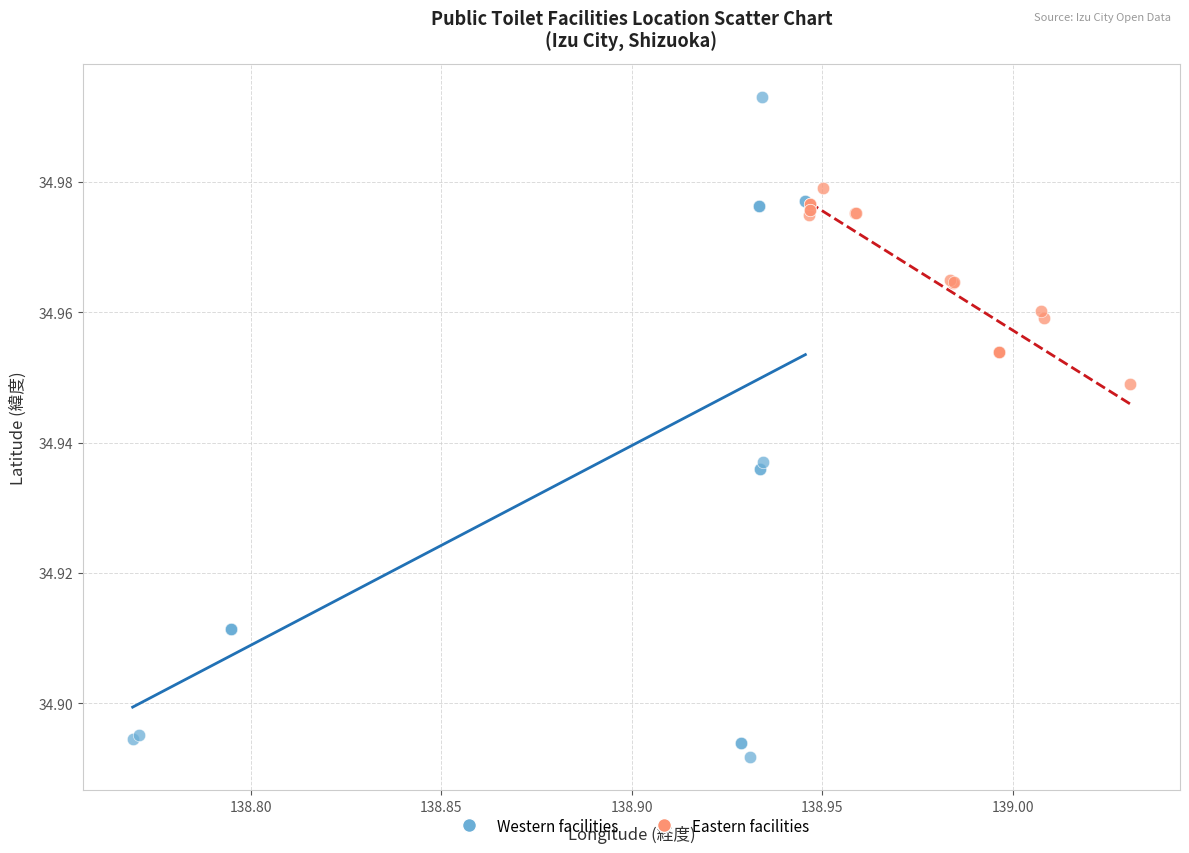

Which series has the largest Y range (max minus min)?

Western facilities